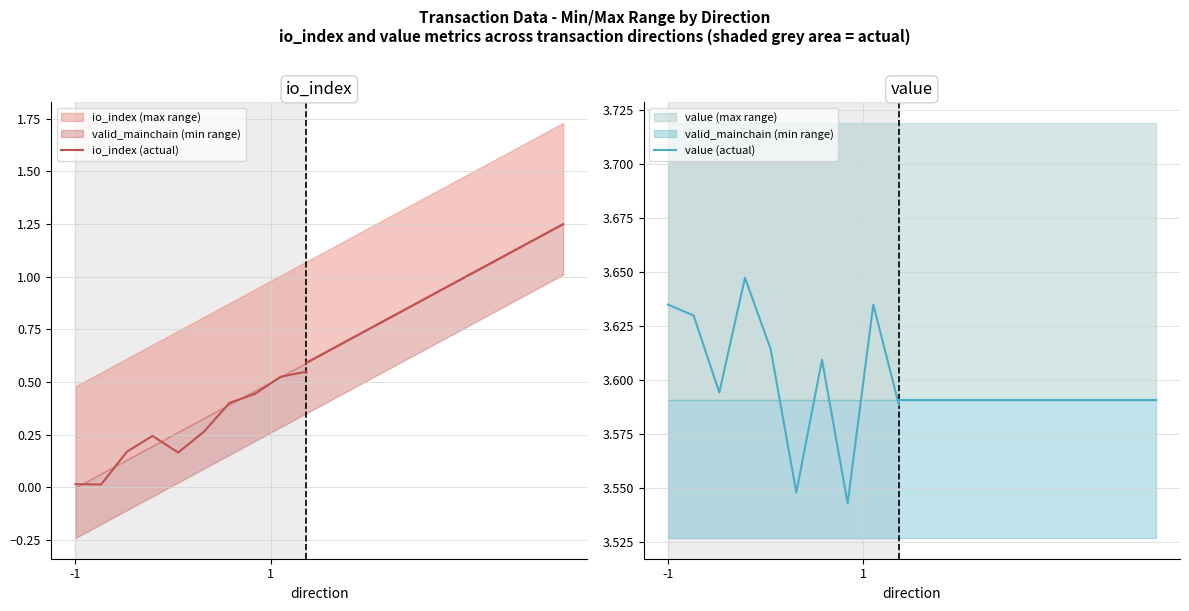

What is the maximum value for value (actual)?

3.6